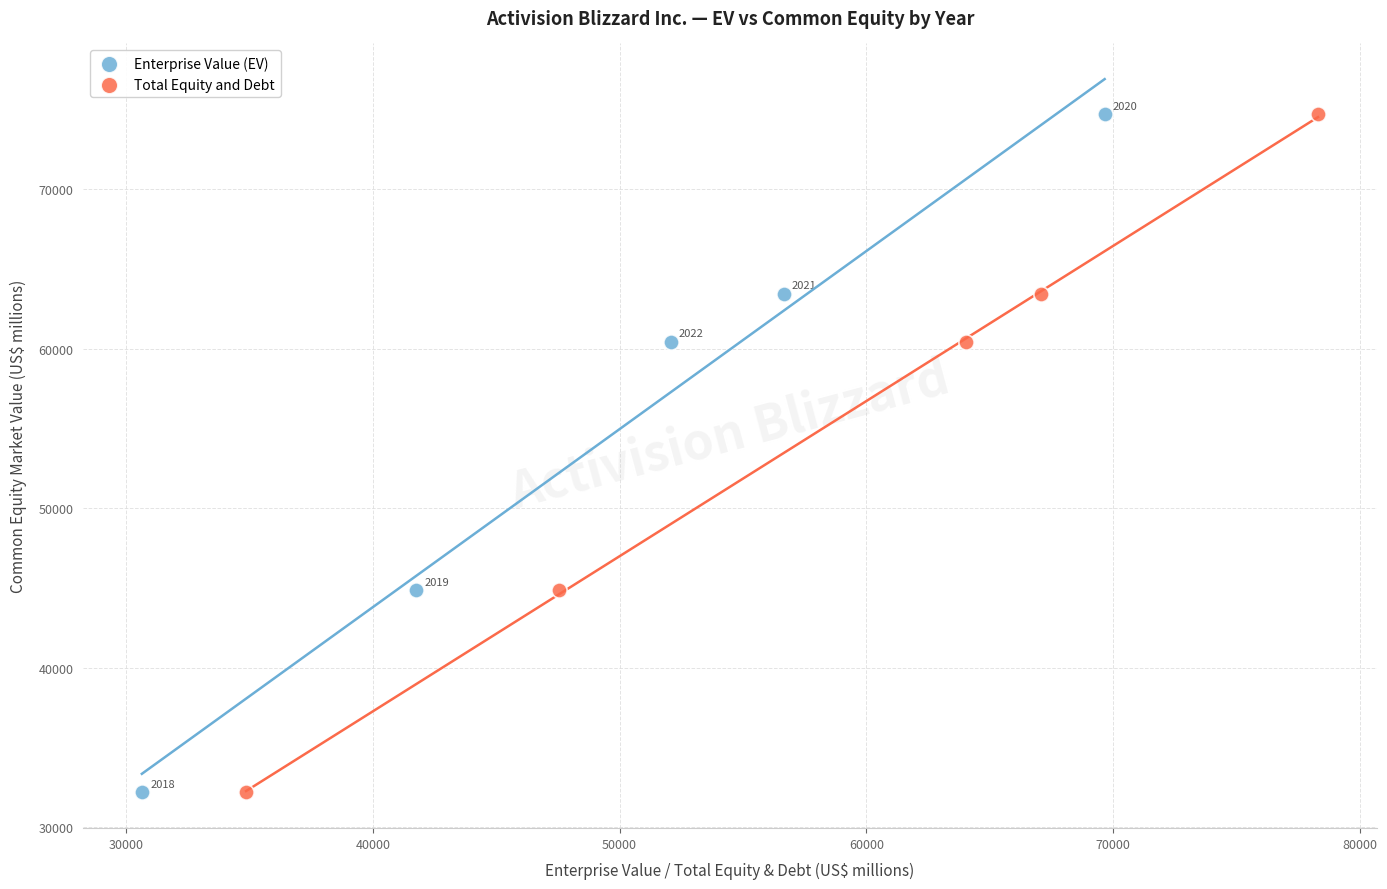

What are all the series names shown in the legend?

Enterprise Value (EV), Total Equity and Debt